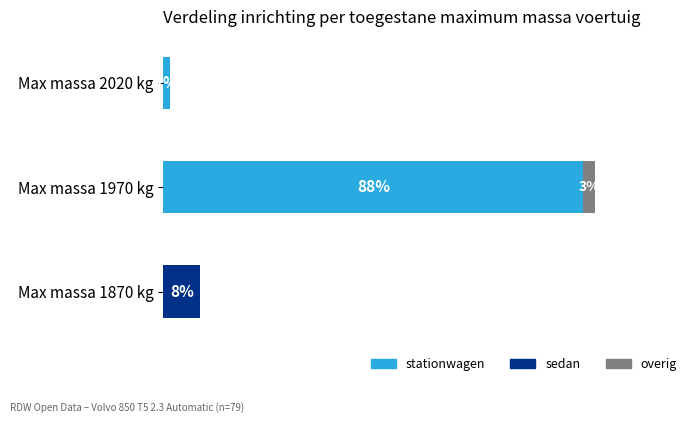

What are all the series names shown in the legend?

stationwagen, sedan, overig